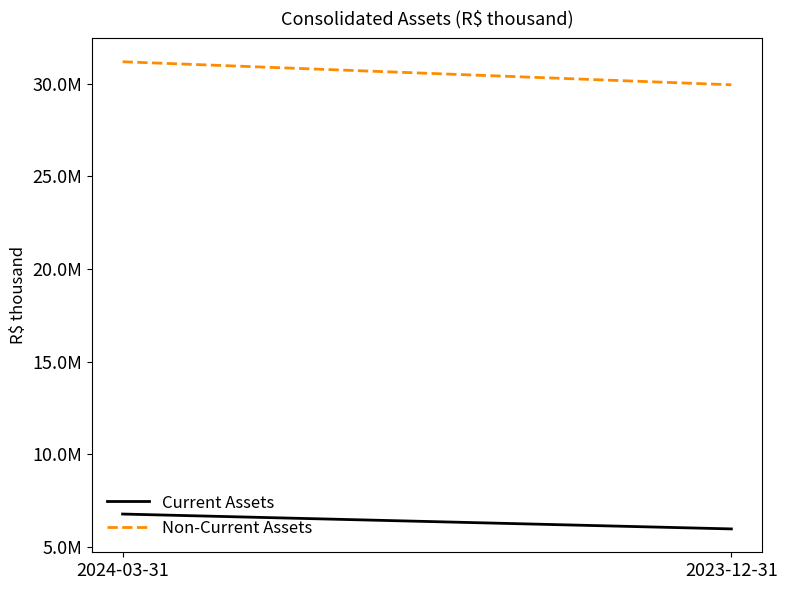

The Non-Current Assets series shows 48972332 at 2024-03-31. True or false?

False